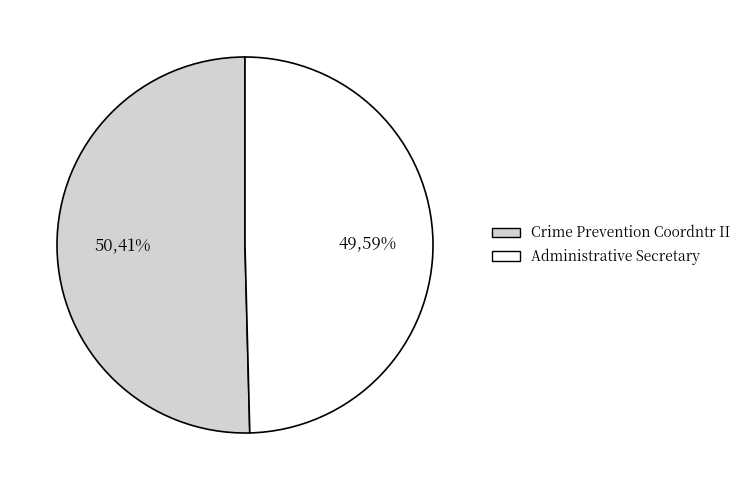

Rank the categories by value from highest to lowest.

Crime Prevention Coordntr II, Administrative Secretary